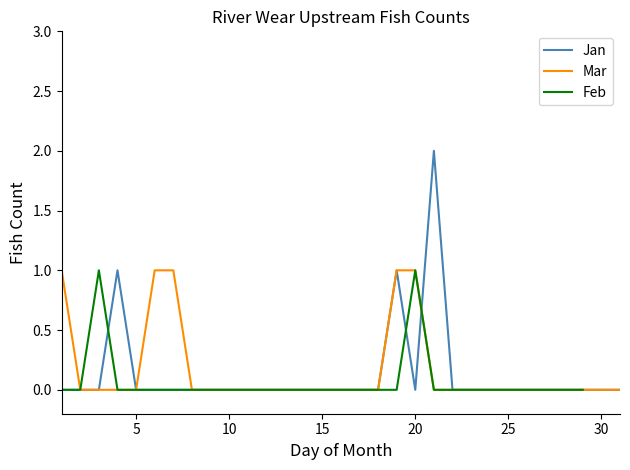

The value of Mar at 25 is 0. True or false?

True